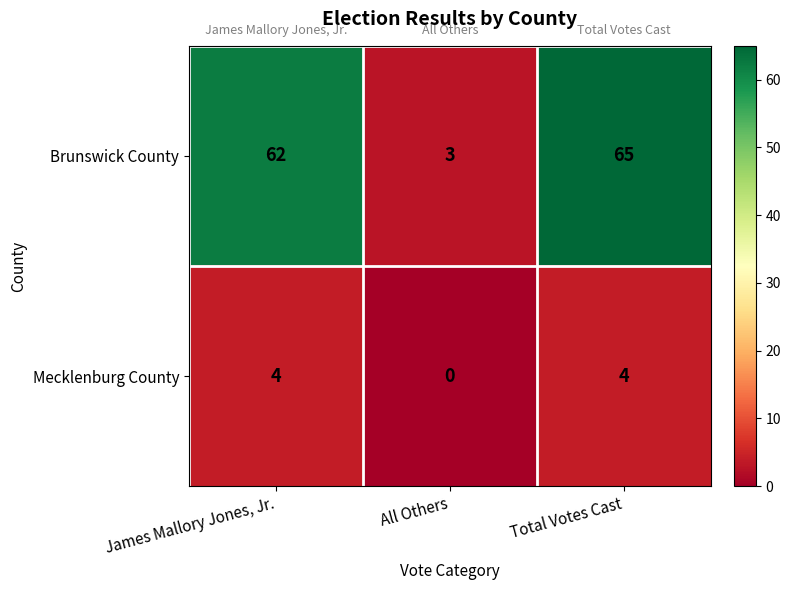

At how many categories does at least one series exceed 61?

2